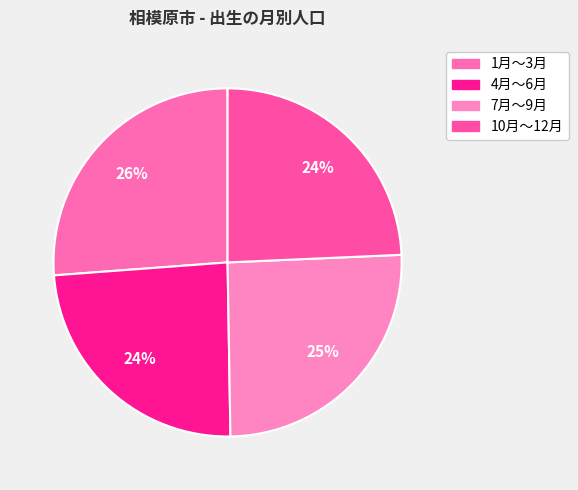

Is there a majority slice in this chart?

No